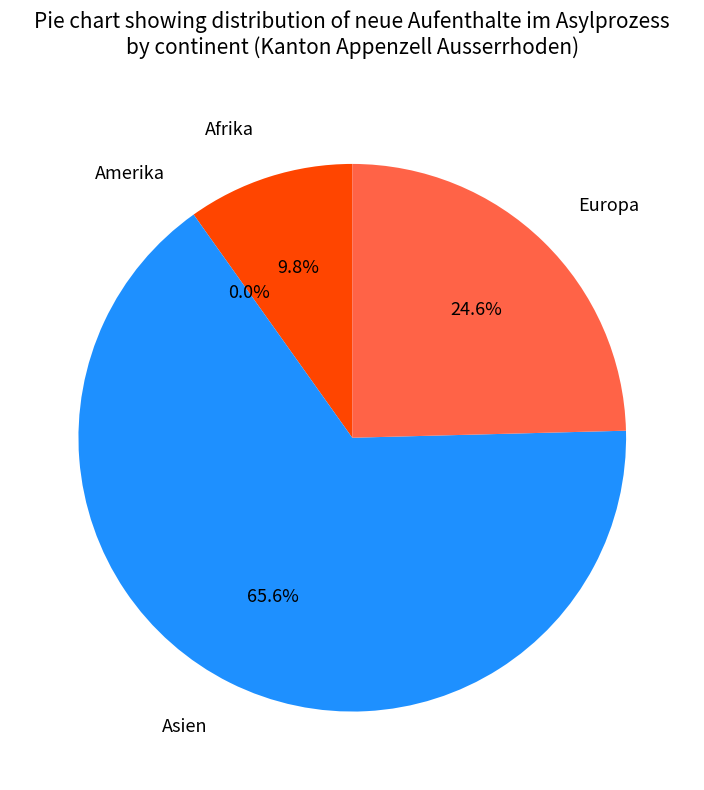

Is the sum of Europa and Afrika greater than half?

No